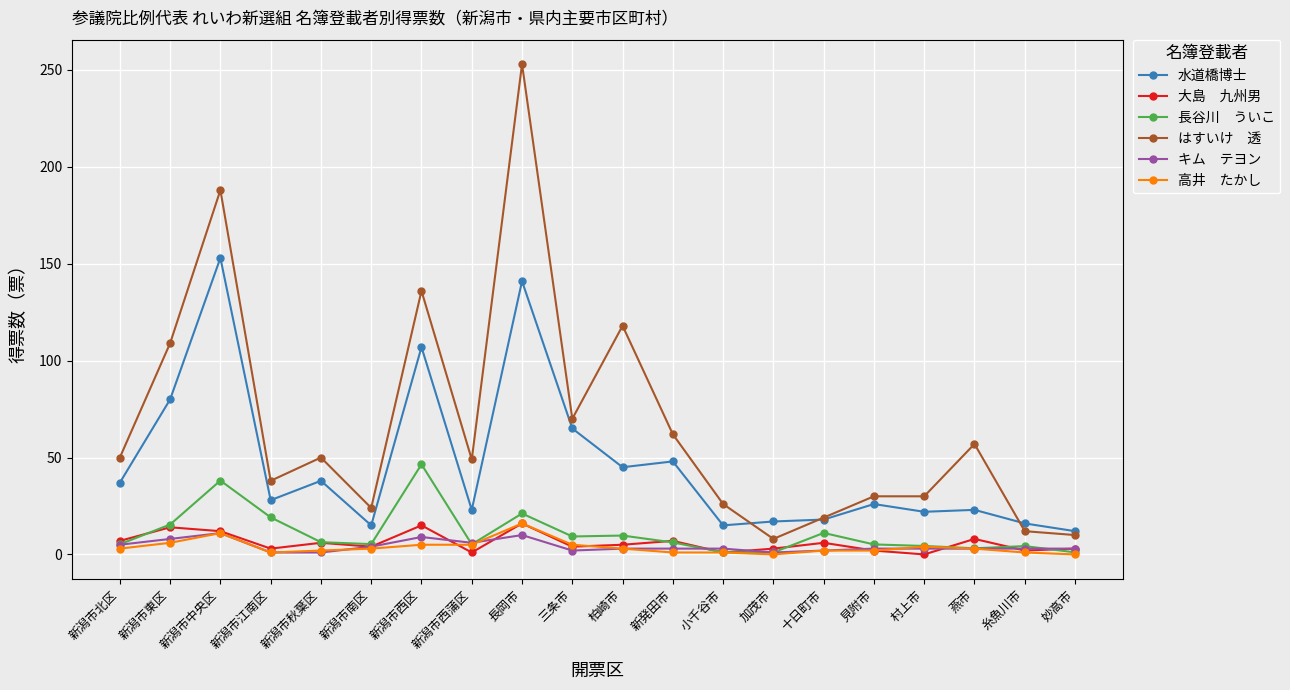

What is the label of the 9th point from the right?

新発田市